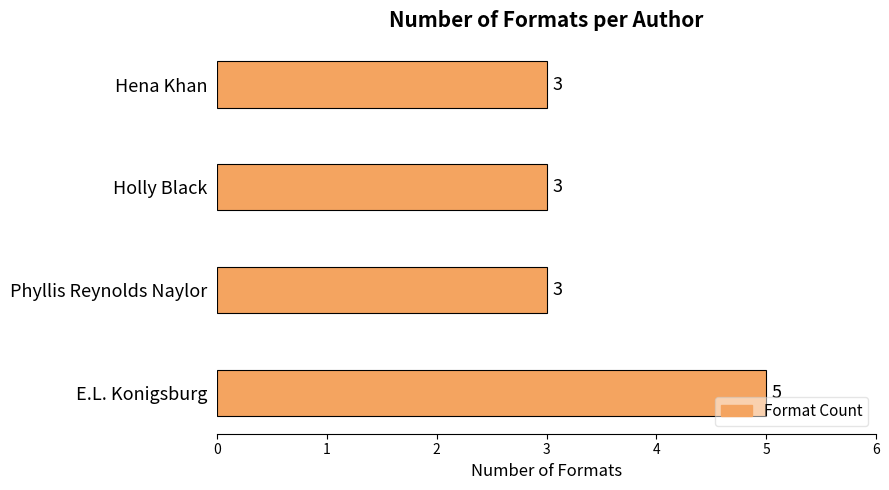

Reading top to bottom, extract all data points from this chart.

Hena Khan=3	Holly Black=3	Phyllis Reynolds Naylor=3	E.L. Konigsburg=5